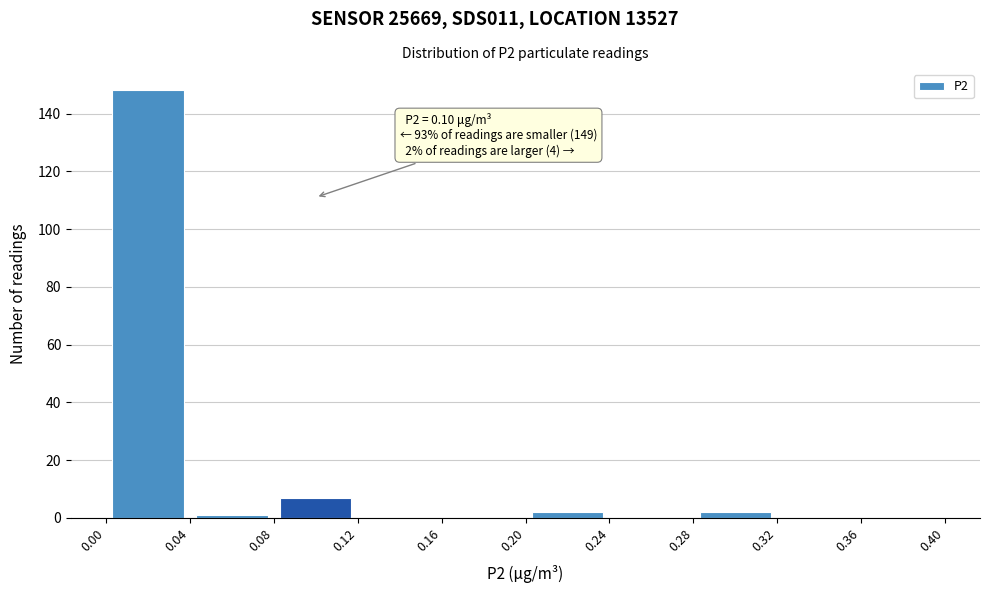

Which range on the x-axis has the tallest bar?

0.00 to 0.04